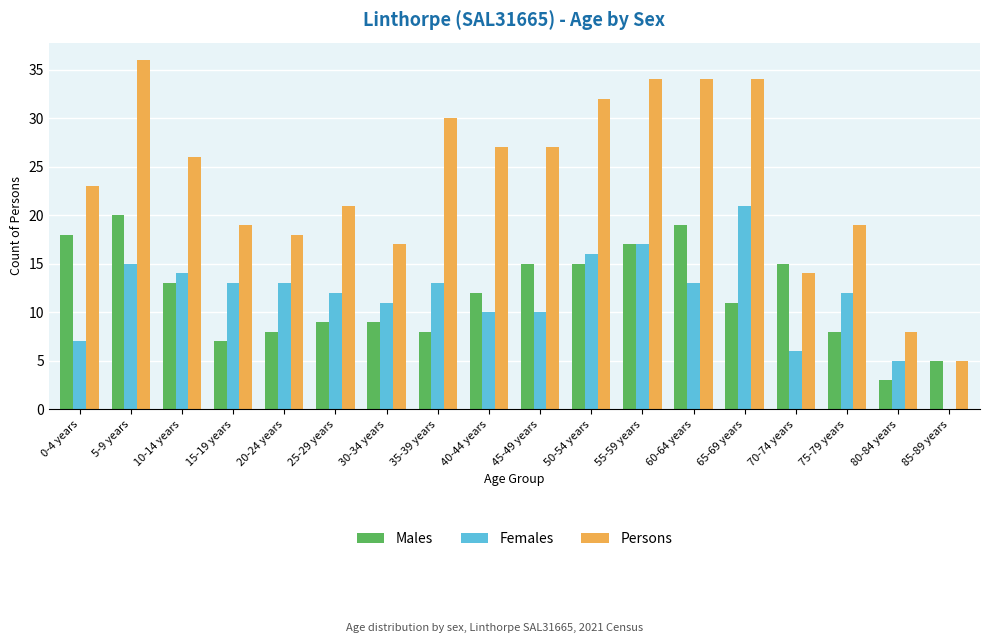

Which series has the largest total across all categories?

Persons